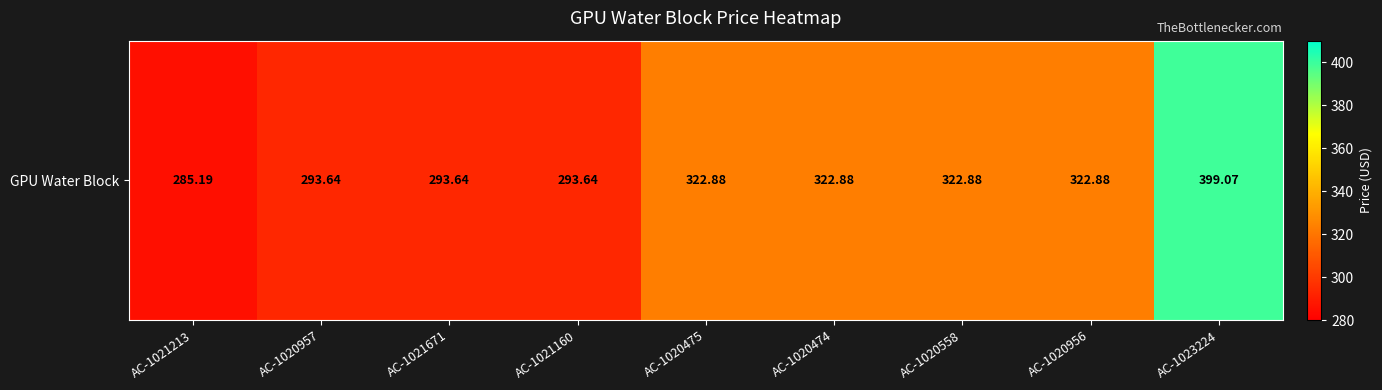

Which has a higher value, AC-1021671 or AC-1020475?

AC-1020475